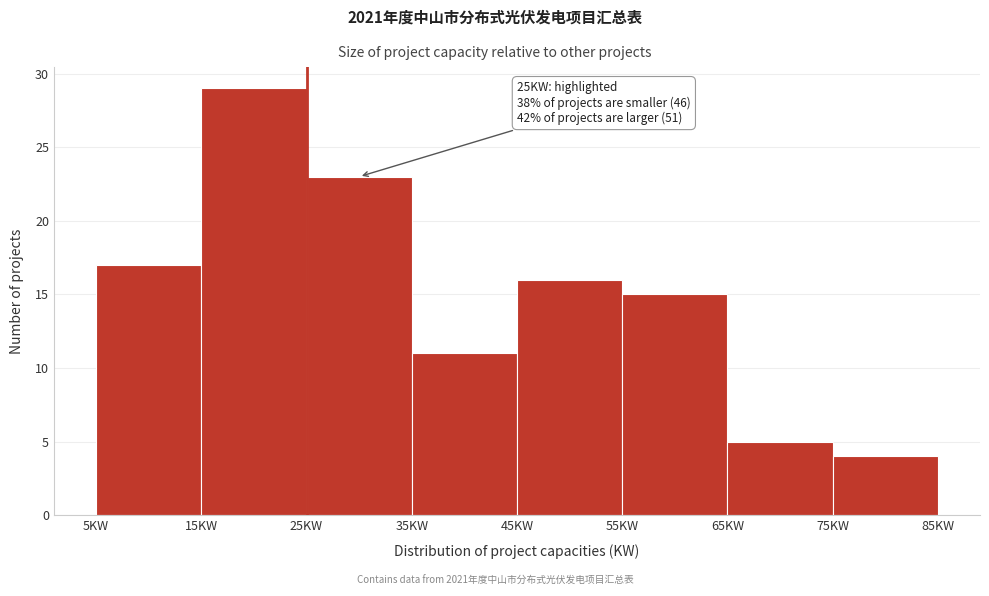

Which range on the x-axis has the tallest bar?

15 to 25